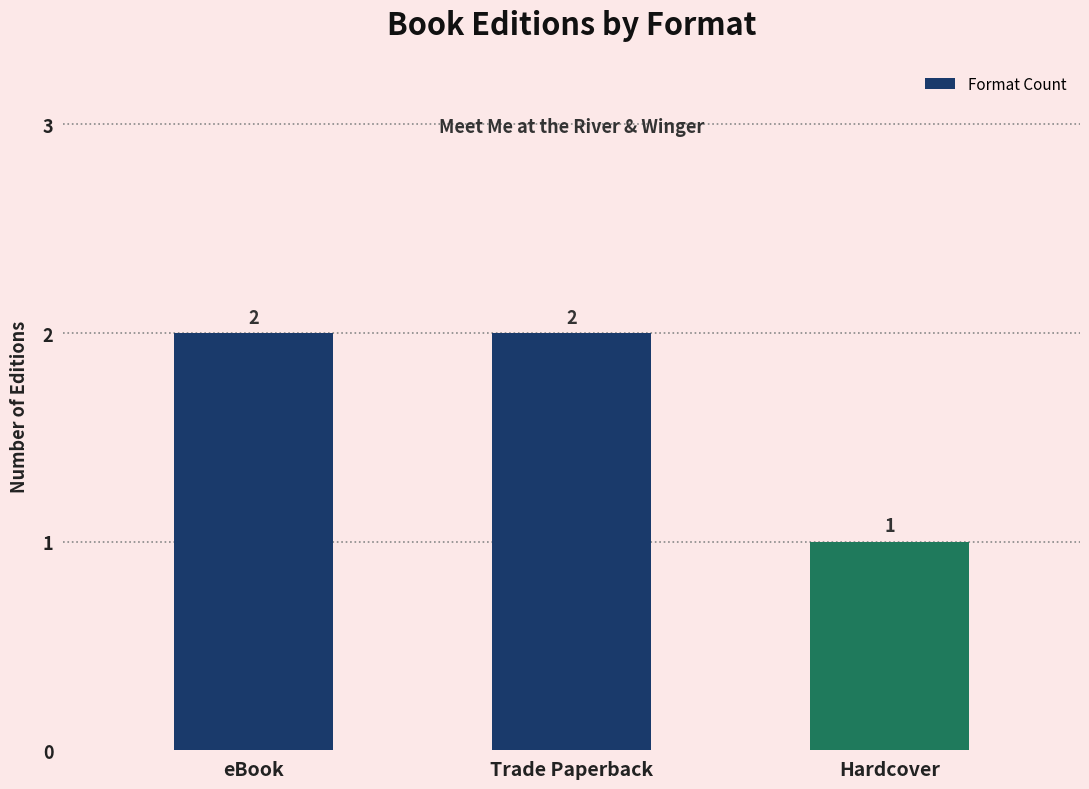

True or false: the data shows 2 at eBook.

True